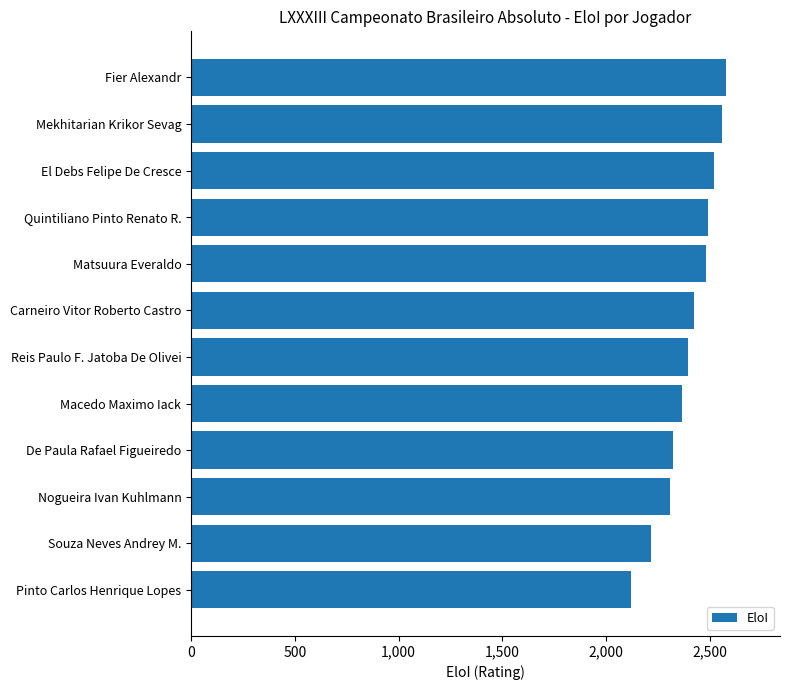

Where is the data nearest to the value 2351?

Macedo Maximo Iack